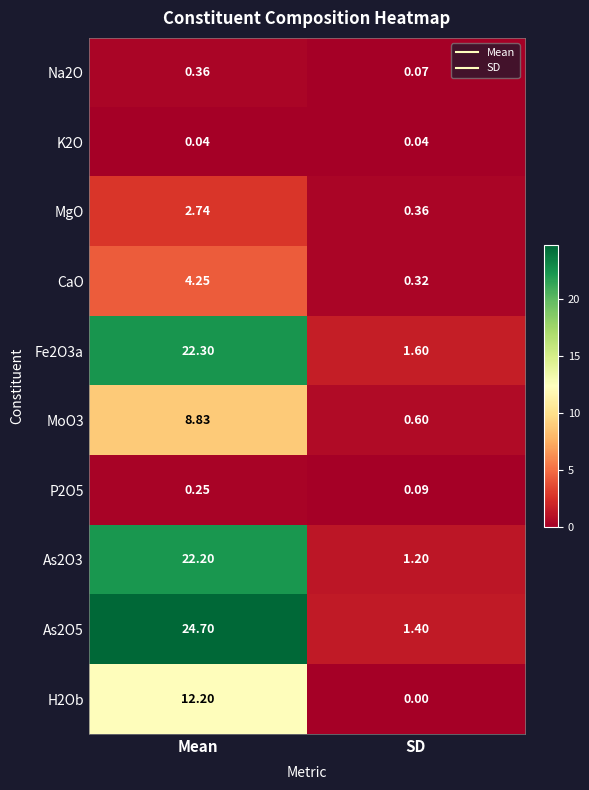

Between Mean and SD, which series saw the biggest shift?

As2O5